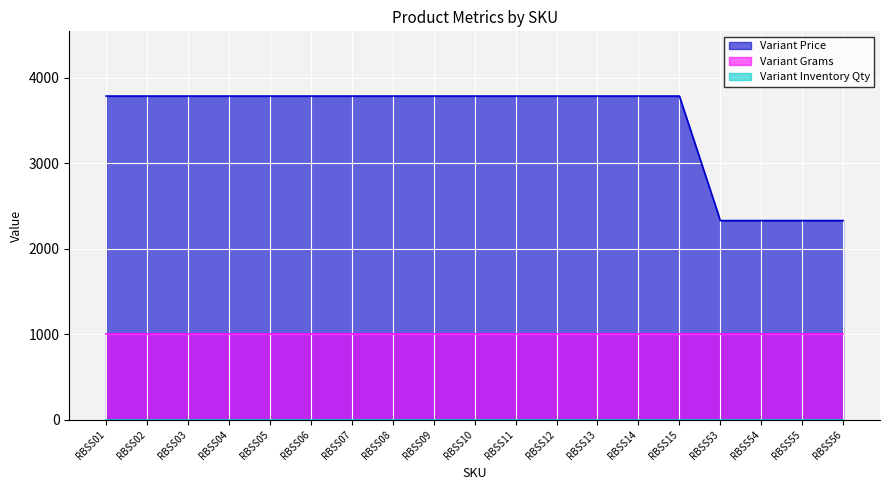

Is the value of Variant Grams at RBSS06 greater than the value of Variant Inventory Qty at RBSS05?

Yes